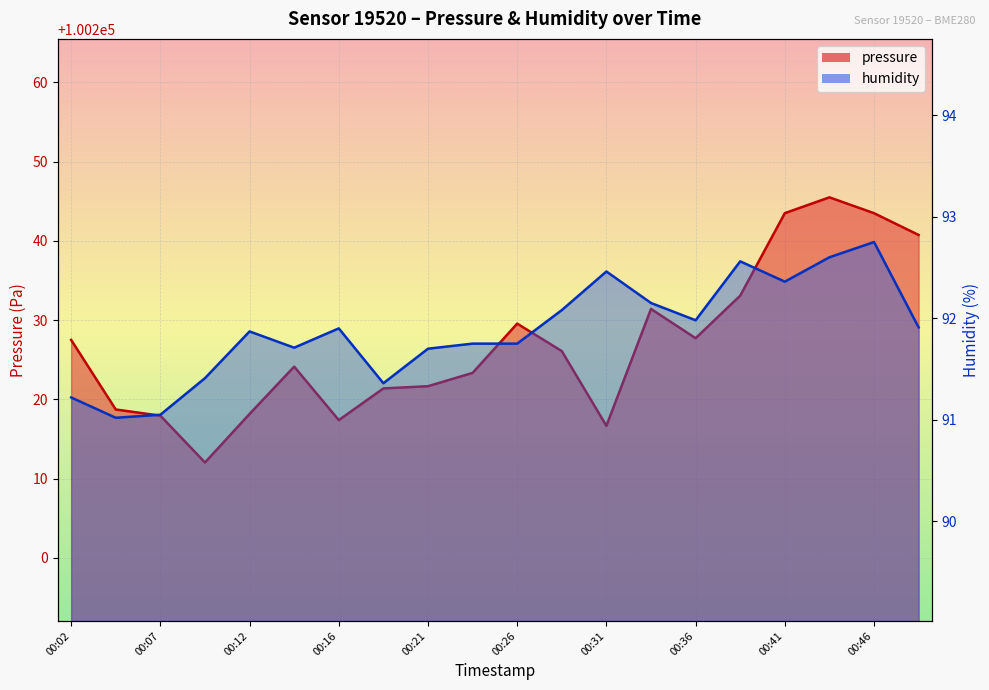

Which series has the widest spread of values?

pressure